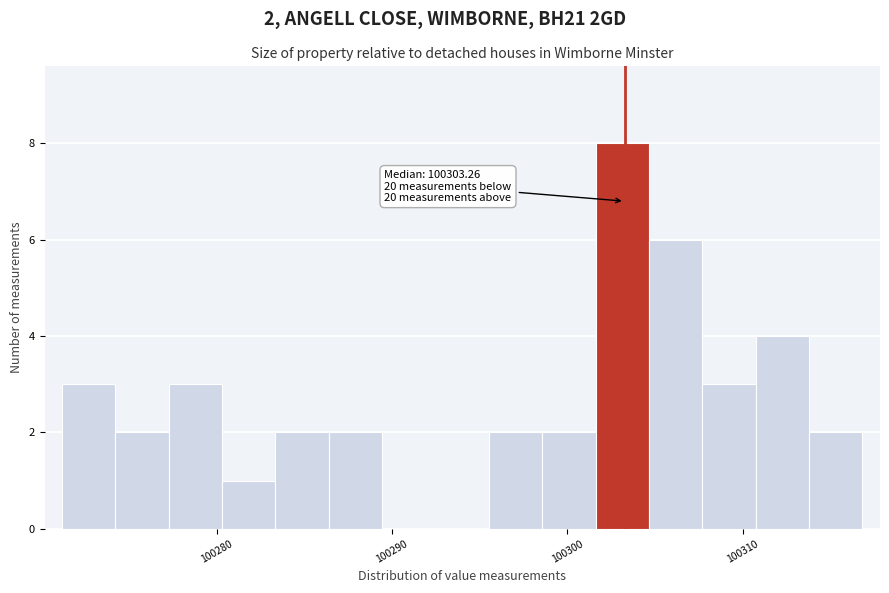

Around what value on the x-axis is the tallest bar? Give the approximate position of its centre, as read against the axis.

100303